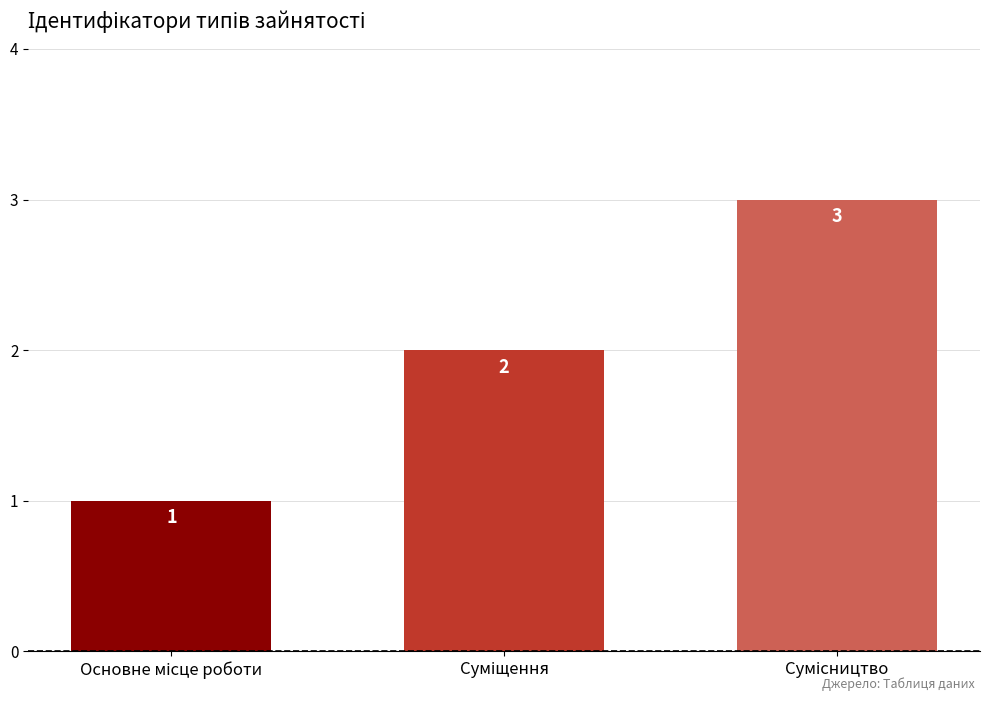

What is the greatest value displayed?

3